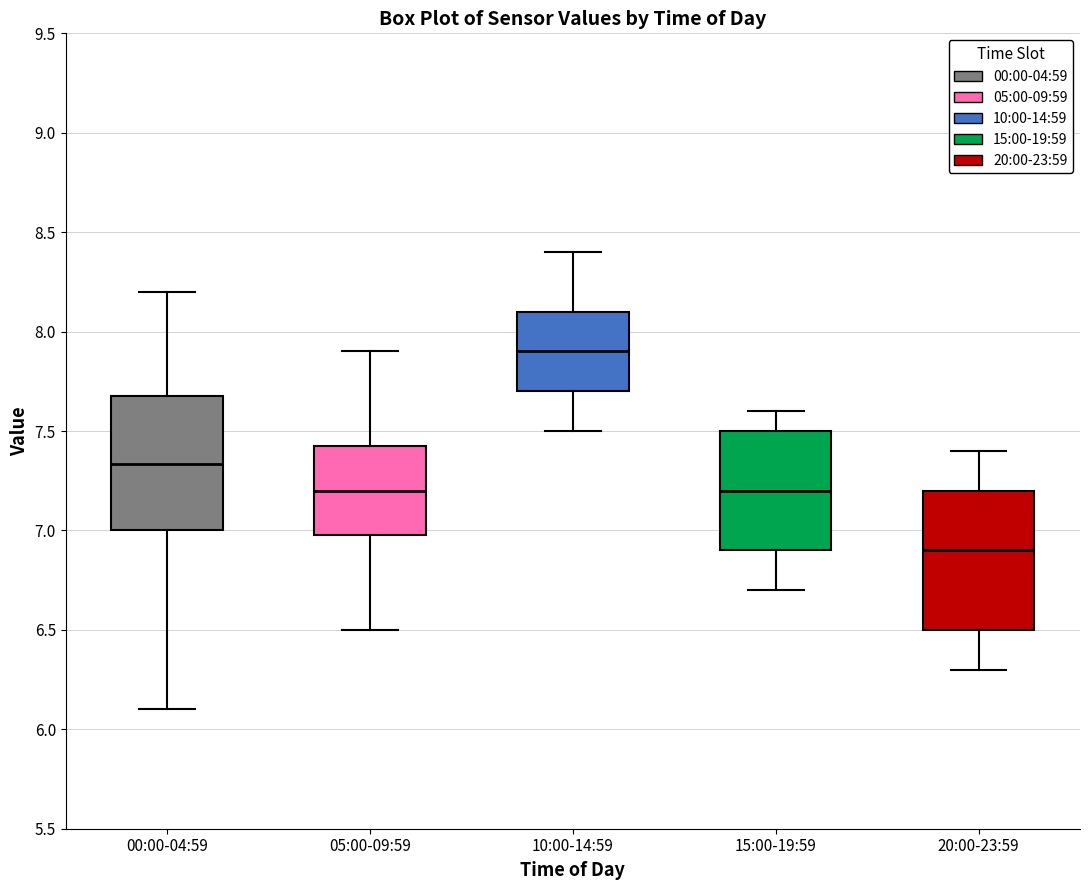

Reading left to right, read every box against the y-axis: the position of its median line, the range the box covers, and the ends of its whiskers. The values are not printed on the chart, so give them approximately, as read against the axis.

00:00-04:59: median 7.35, box 7.00 to 7.70, whiskers 6.10 to 8.20
05:00-09:59: median 7.20, box 7.00 to 7.45, whiskers 6.50 to 7.90
10:00-14:59: median 7.90, box 7.70 to 8.10, whiskers 7.50 to 8.40
15:00-19:59: median 7.20, box 6.90 to 7.50, whiskers 6.70 to 7.60
20:00-23:59: median 6.90, box 6.50 to 7.20, whiskers 6.30 to 7.40